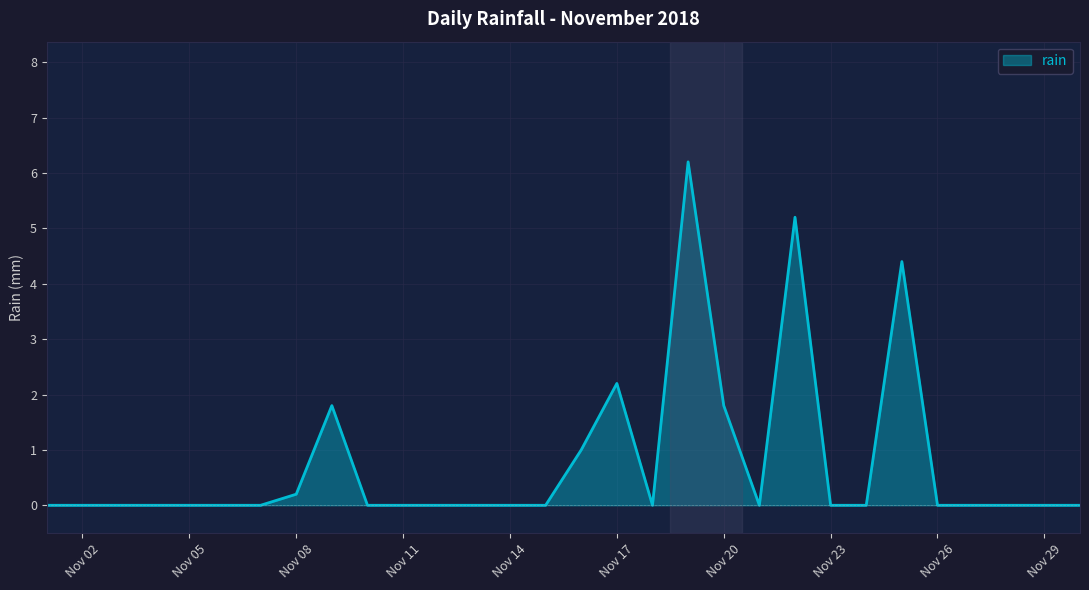

What is the greatest value displayed?

6.2